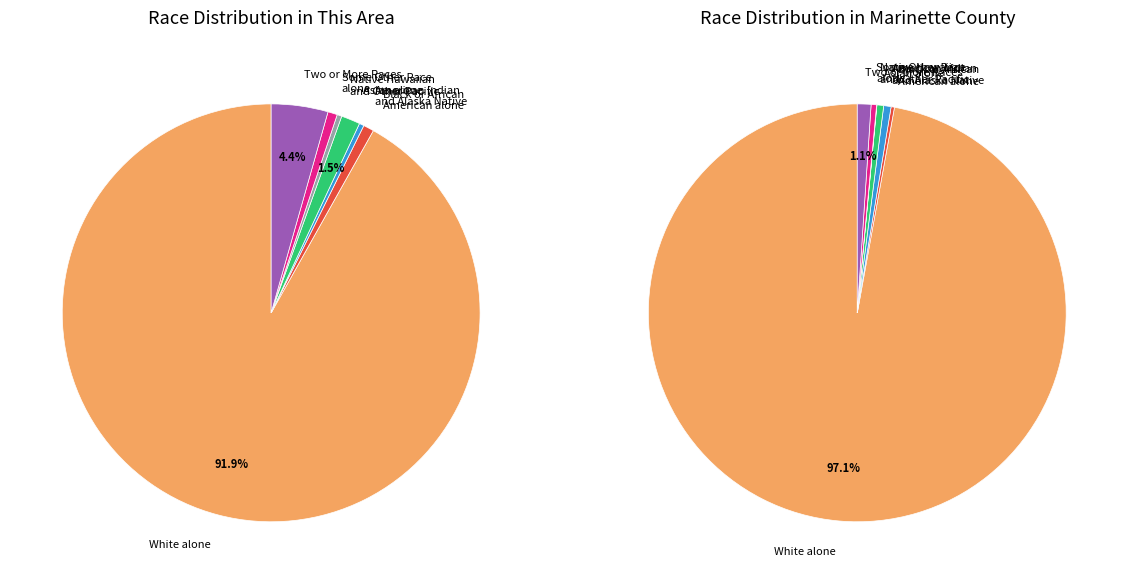

The Black or African American alone slice represents 1% of the pie. True or false?

True